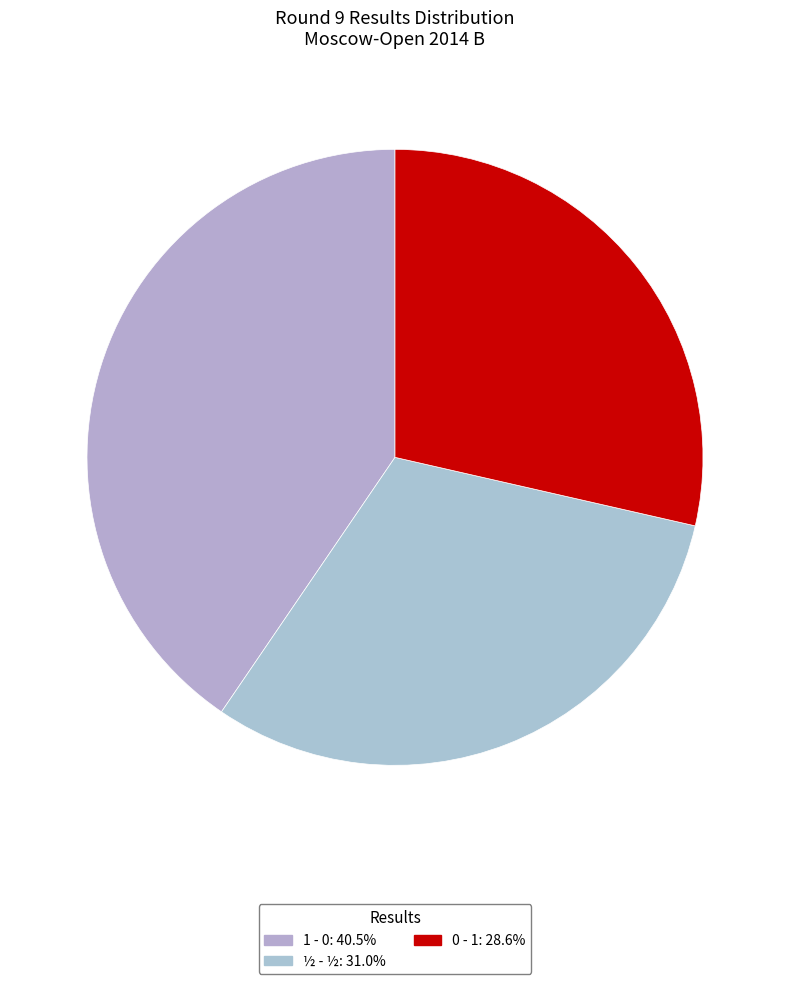

To the nearest percent, what percentage of the pie is 0 - 1?

29%